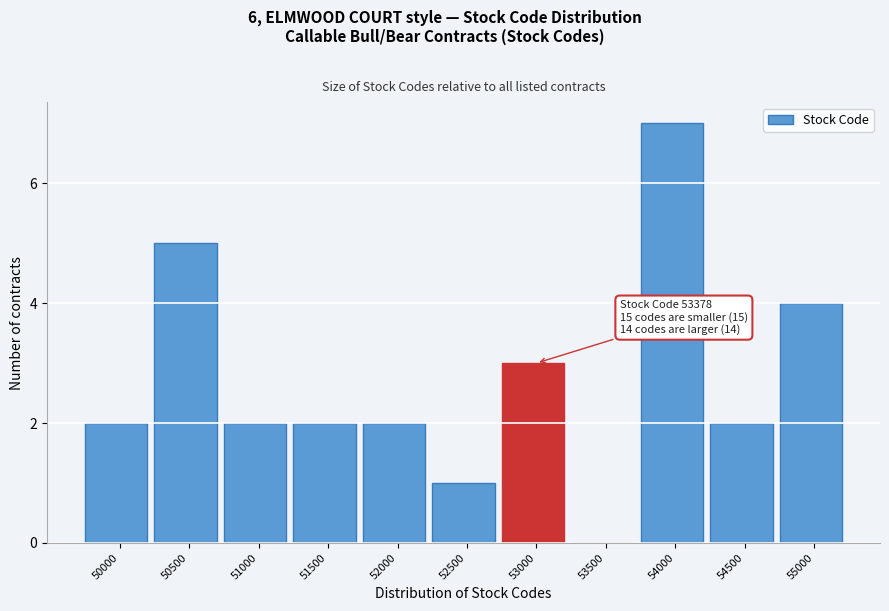

Reading left to right, list all the values displayed in this chart.

50000=2	50500=5	51000=2	51500=2	52000=2	52500=1	53000=3	53500=0	54000=7	54500=2	55000=4